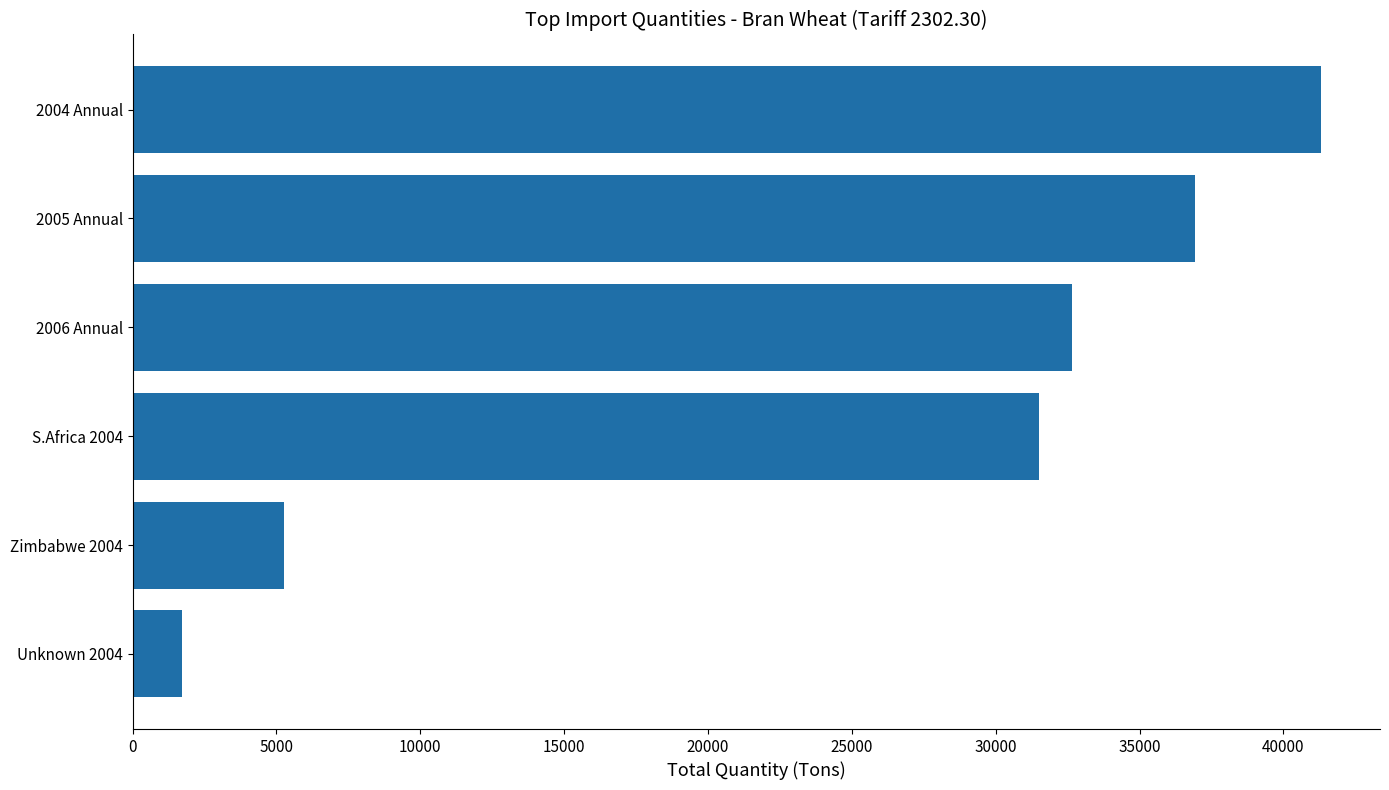

Is it true that the value at 2006 Annual is 32665?

True